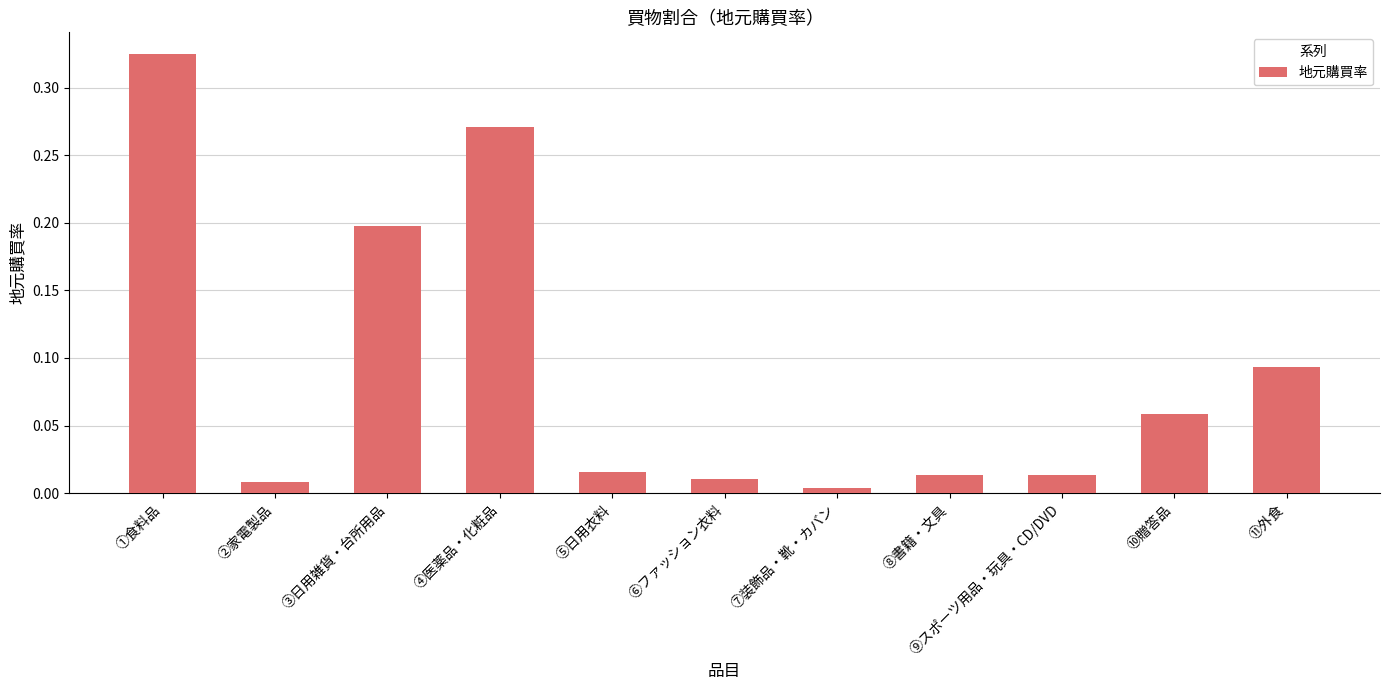

What is the change in value from ②家電製品 to ③日用雑貨・台所用品?

+0.2